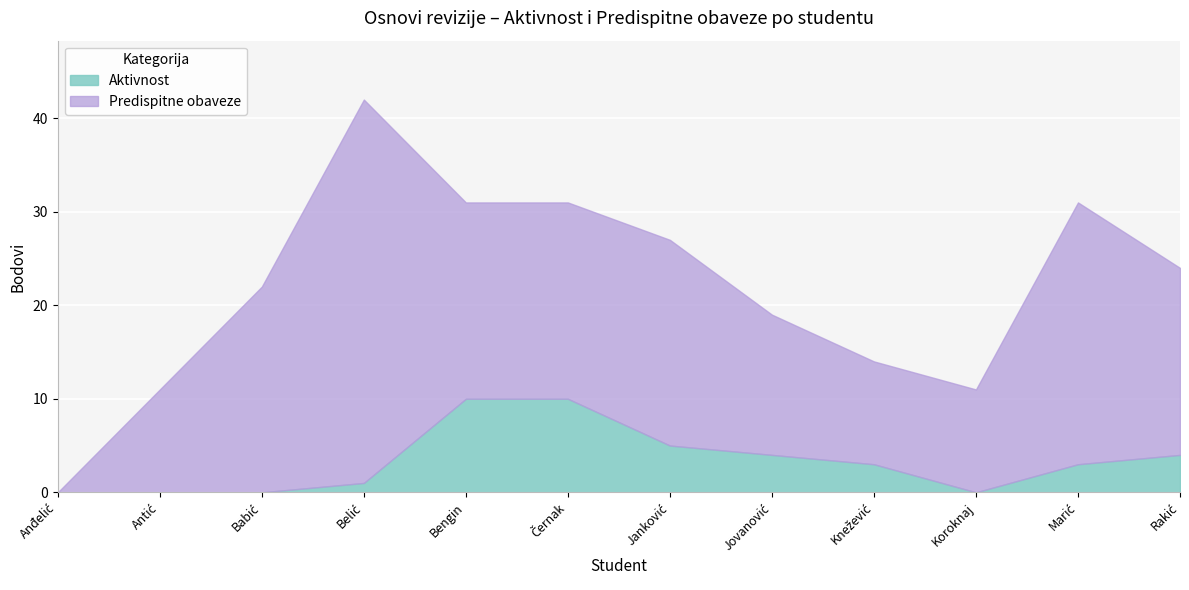

Does the chart display data point markers on the line(s)?

No